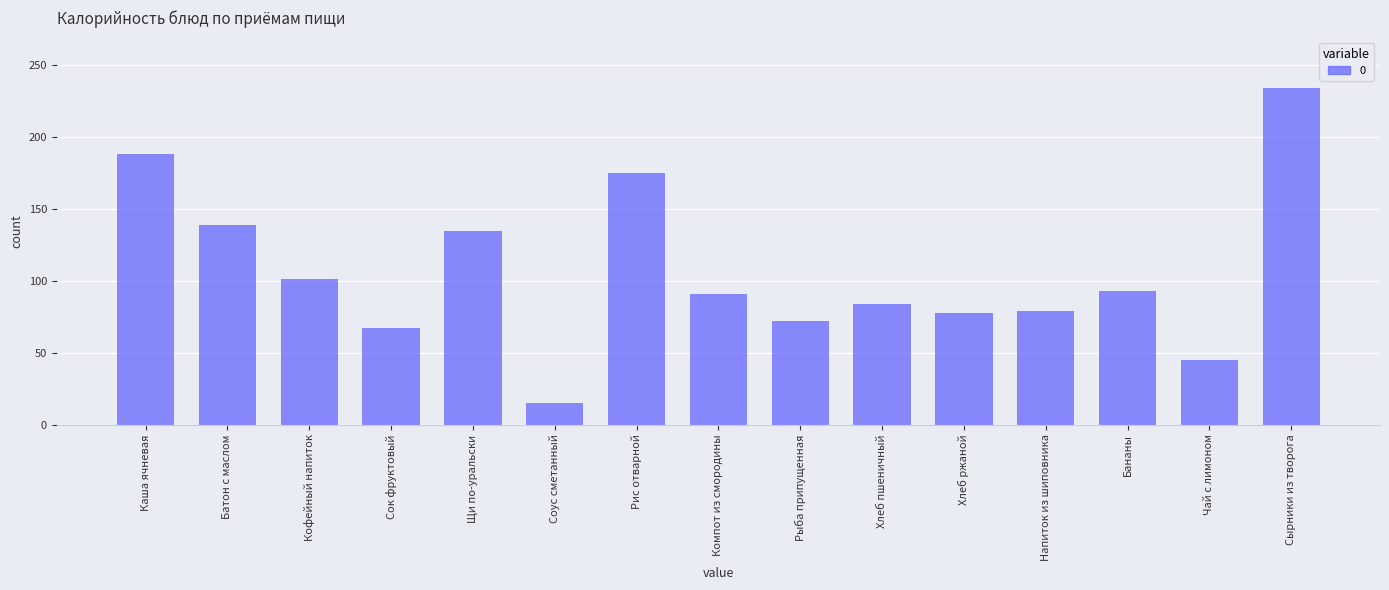

Is it true that the value at Хлеб пшеничный is 84.0?

True